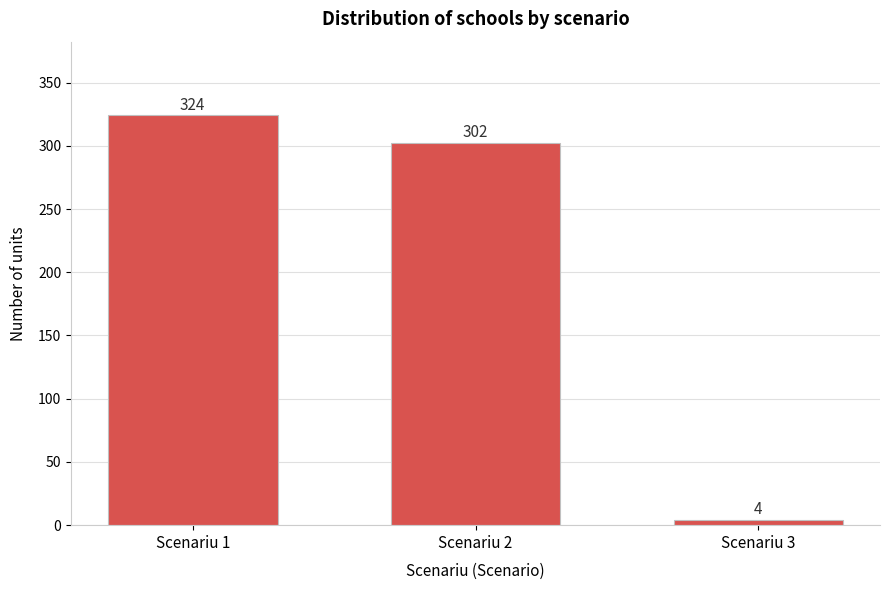

Reading left to right, list all the values displayed in this chart.

324	302	4